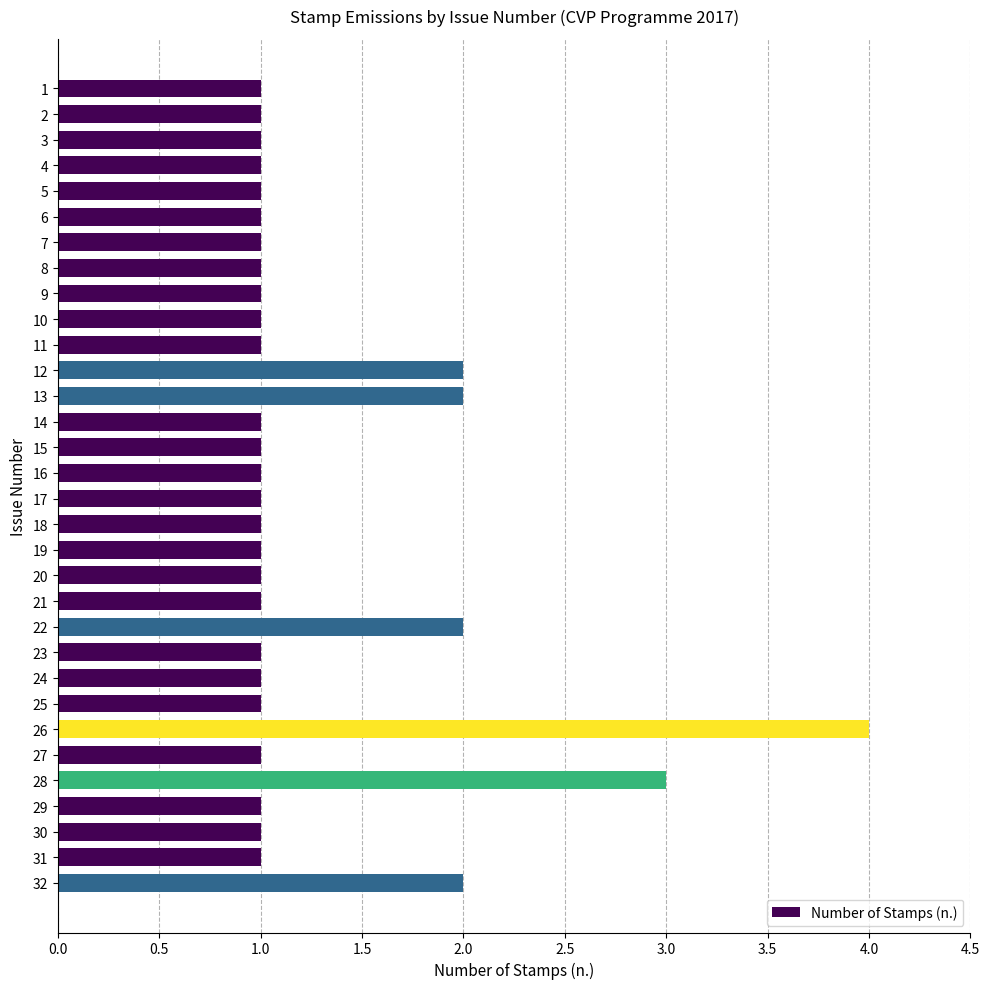

What is the value of the 20th bar from the top?

1